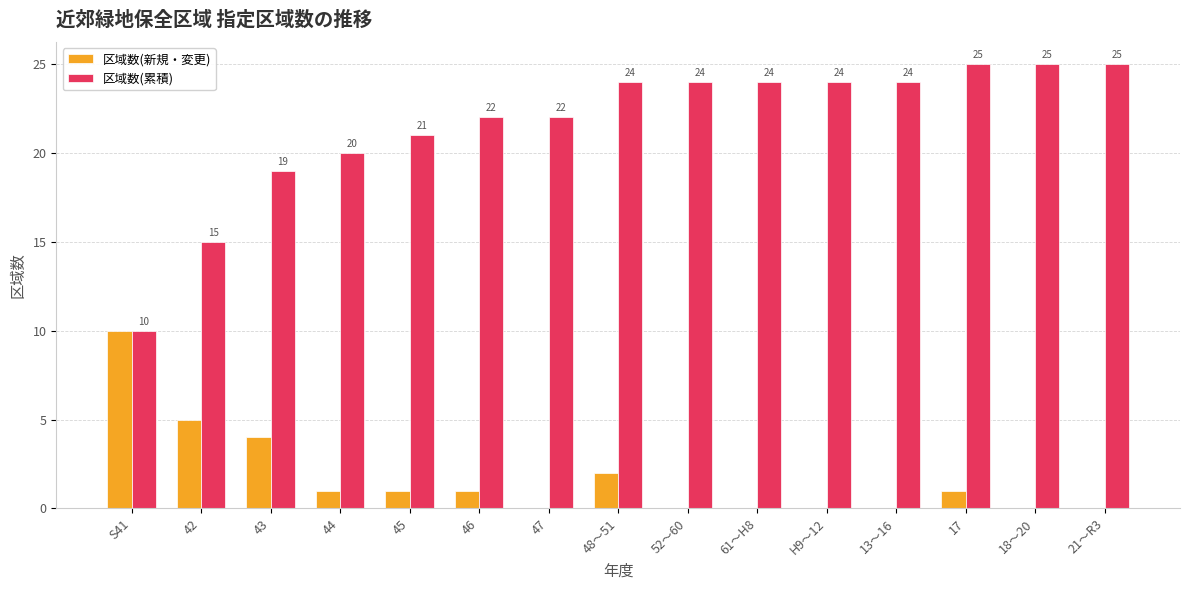

What is the average value of the 区域数(新規・変更) series?

2